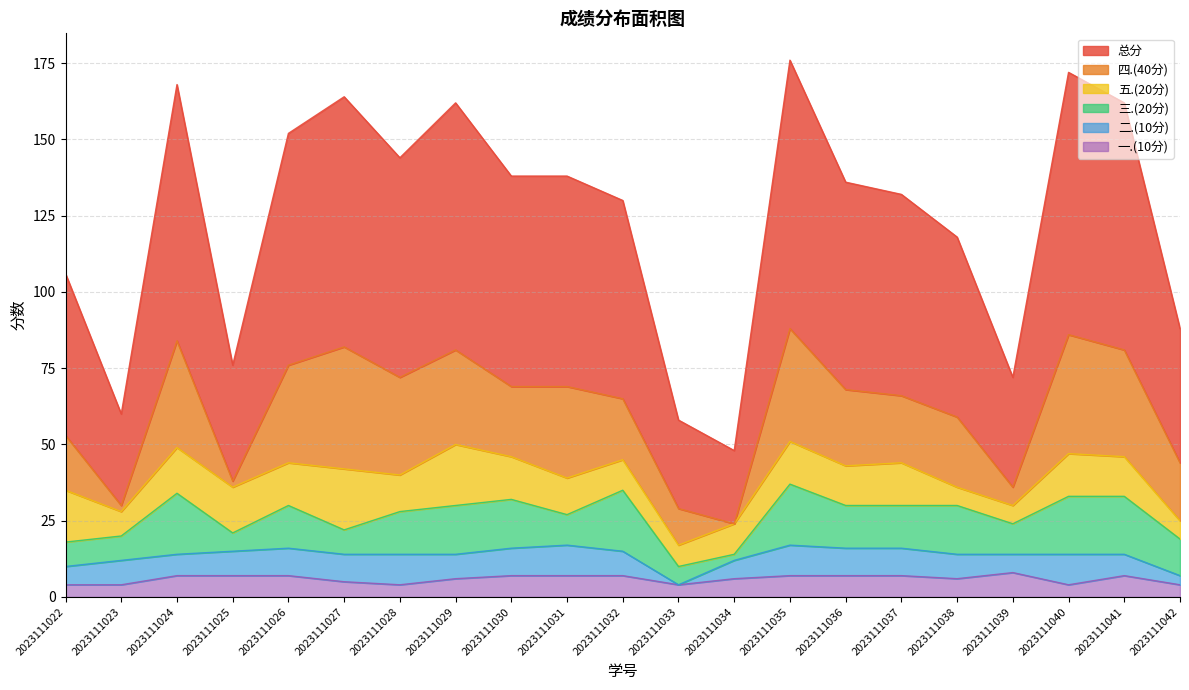

The 二.(10分) series shows 6 at 2023111039. True or false?

True